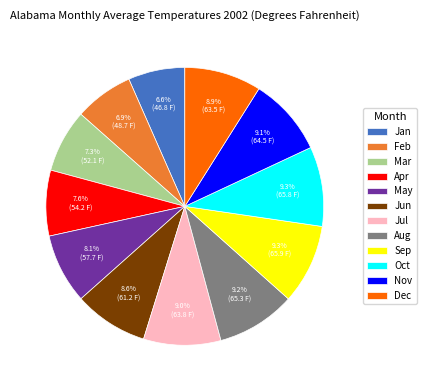

Is the sum of Dec and Aug greater than half?

No